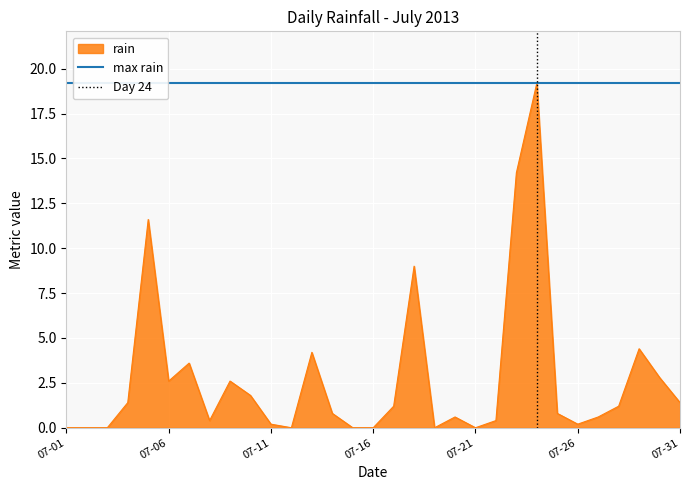

Is it true that rain equals -7.3 at 07-16?

False